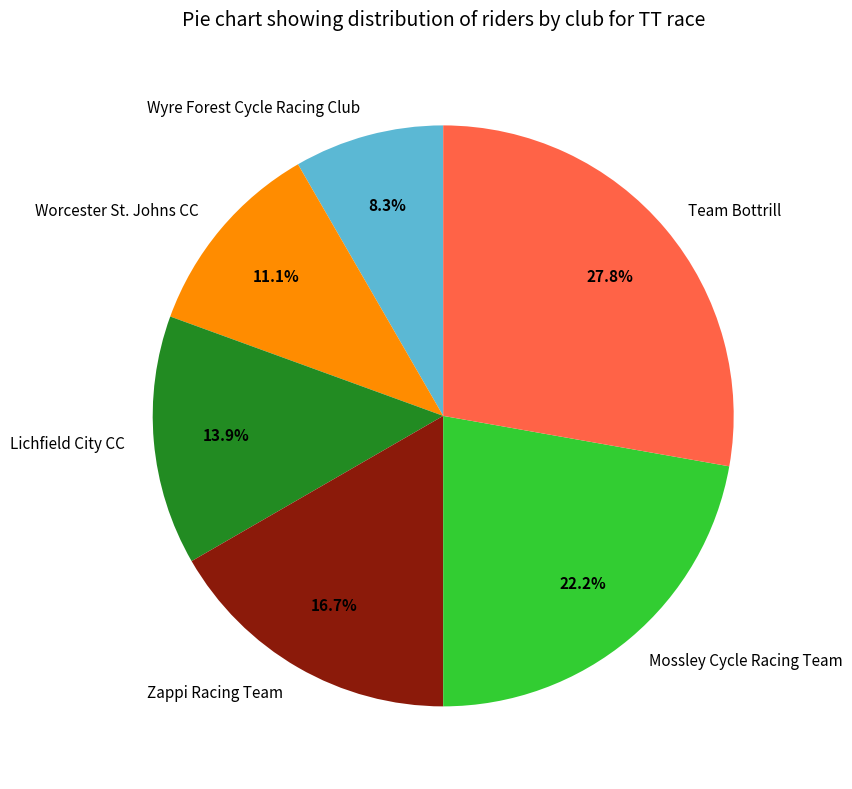

Is it true that Lichfield City CC is 19% of the pie?

False